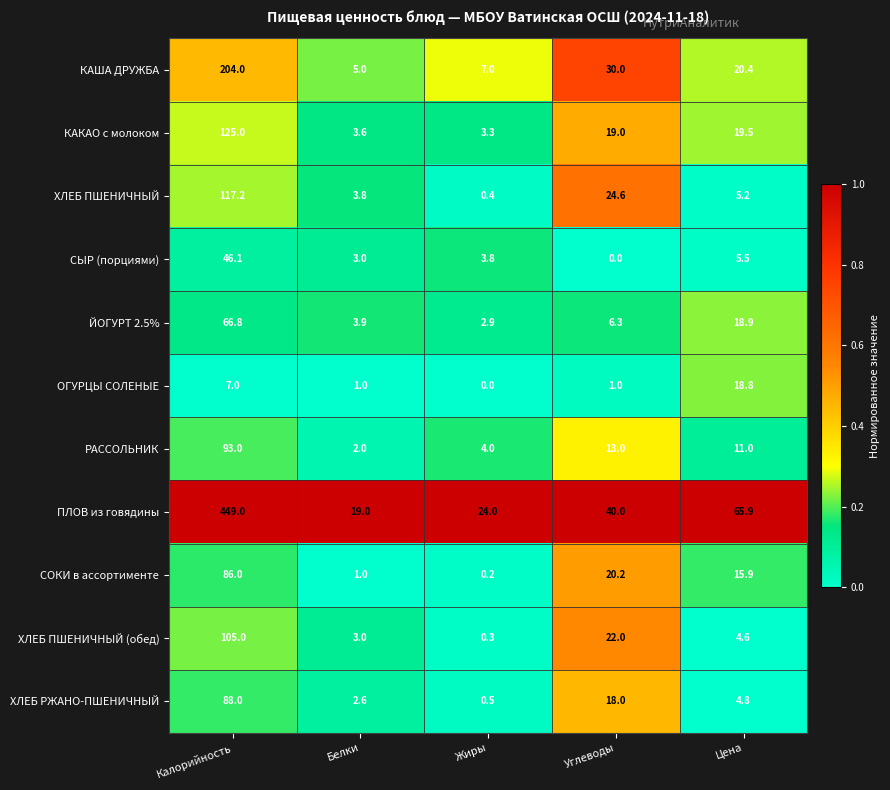

Which series has the widest spread of values?

ПЛОВ из говядины